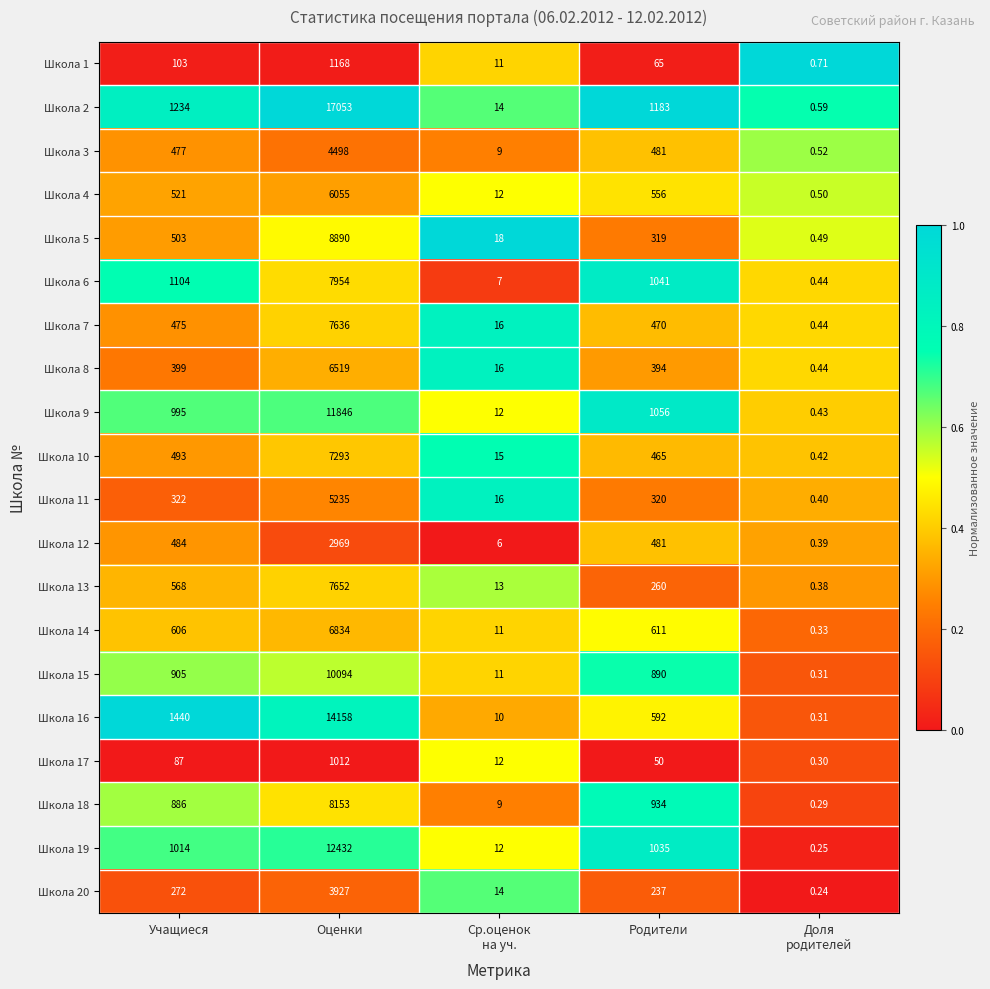

Is the value of Школа 3 at Оценки greater than the value of Школа 15 at Родители?

Yes